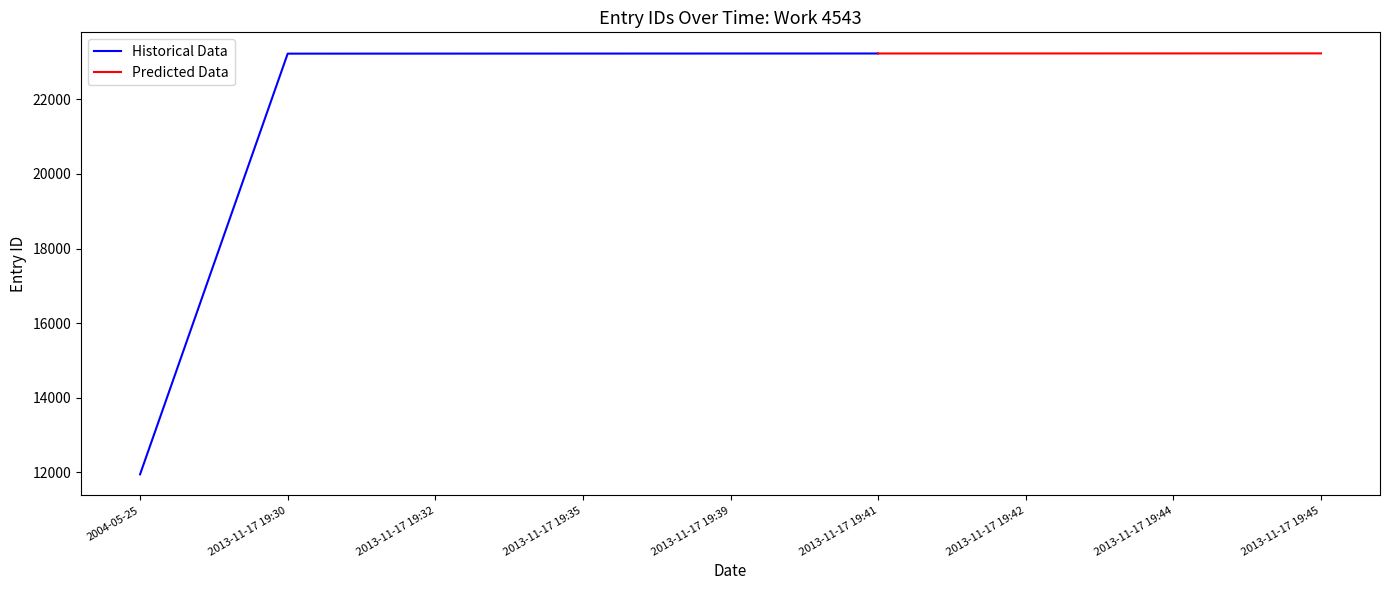

Reading left to right, extract all data points from this chart.

2004-05-25=11946	2013-11-17 19:30=23227	2013-11-17 19:32=23228	2013-11-17 19:35=23229	2013-11-17 19:39=23230	2013-11-17 19:41=23231	2013-11-17 19:42=23232	2013-11-17 19:44=23233	2013-11-17 19:45=23234